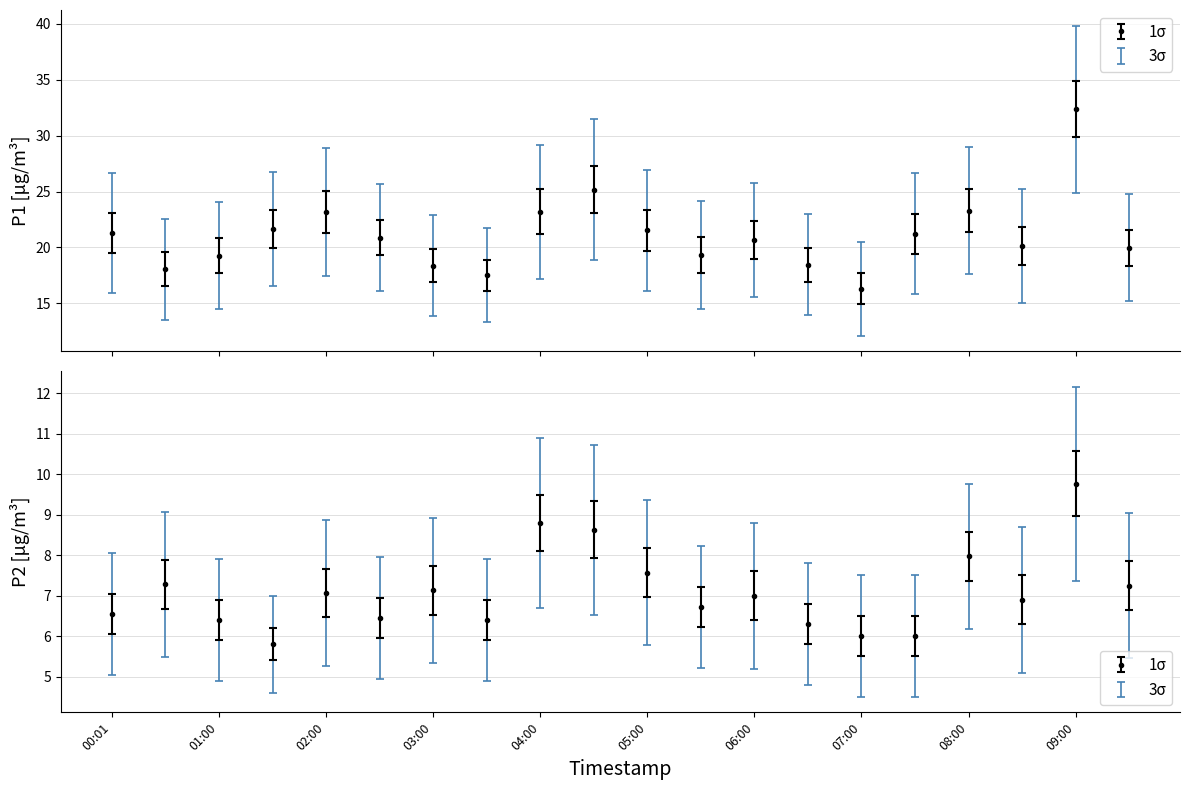

How many interior local valleys does the P2 series have?

5